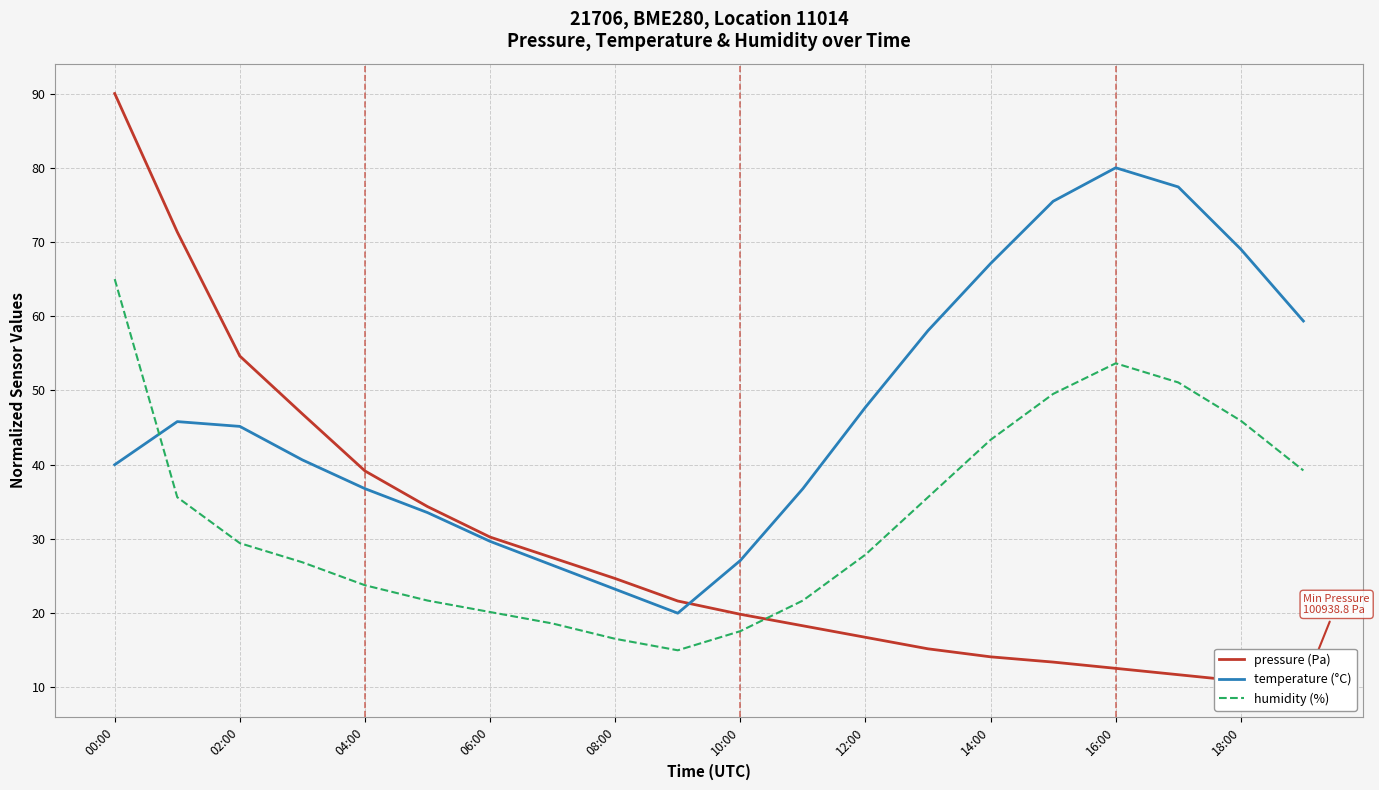

What is the minimum value for temperature (°C)?

20.0